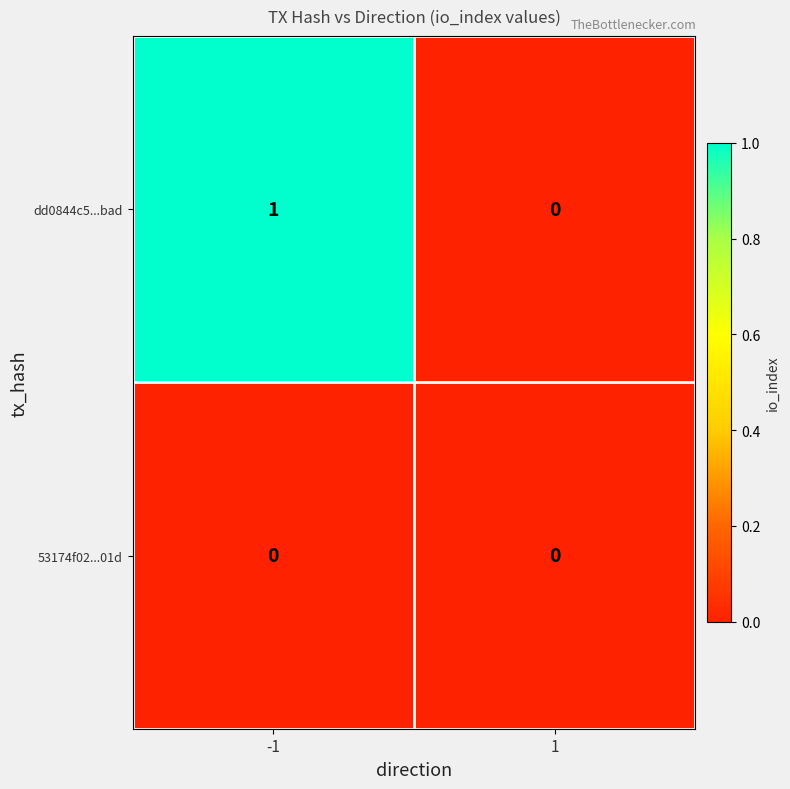

Reading left to right, extract all data points from this chart.

dd0844c5...bad: 1	0
53174f02...01d: 0	0